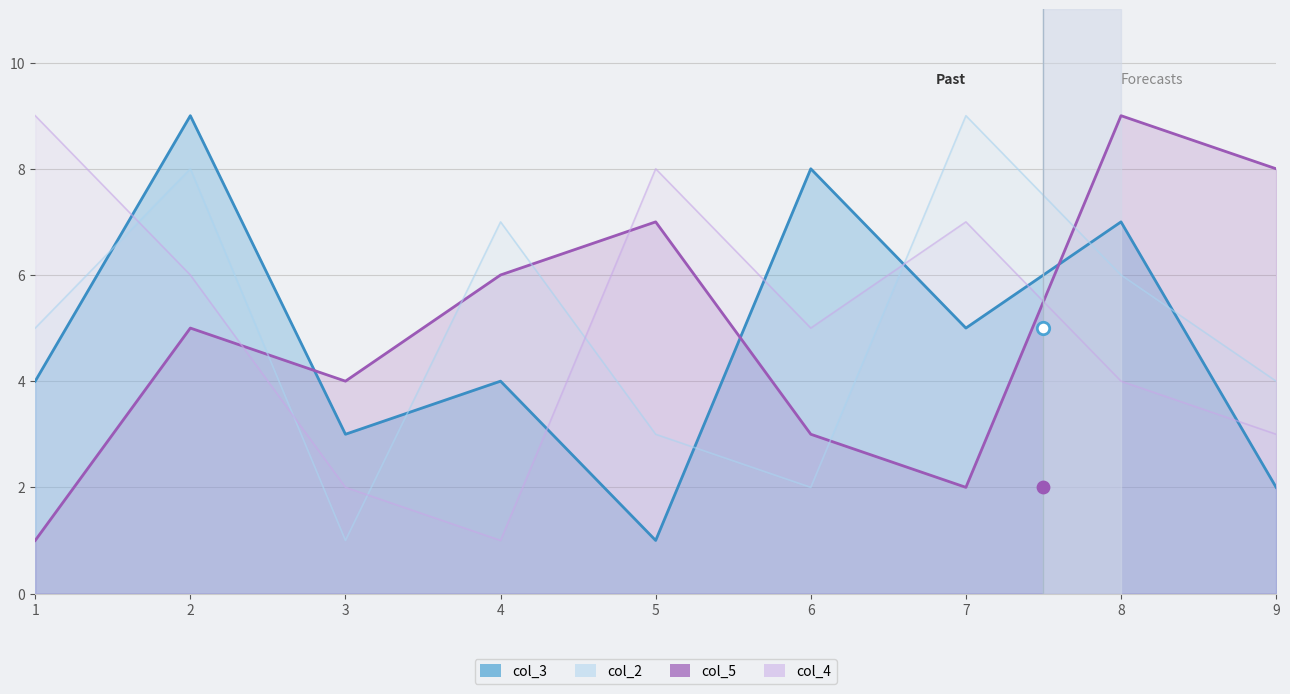

Is the value of col_4 at 7 greater than the value of col_3 at 9?

Yes